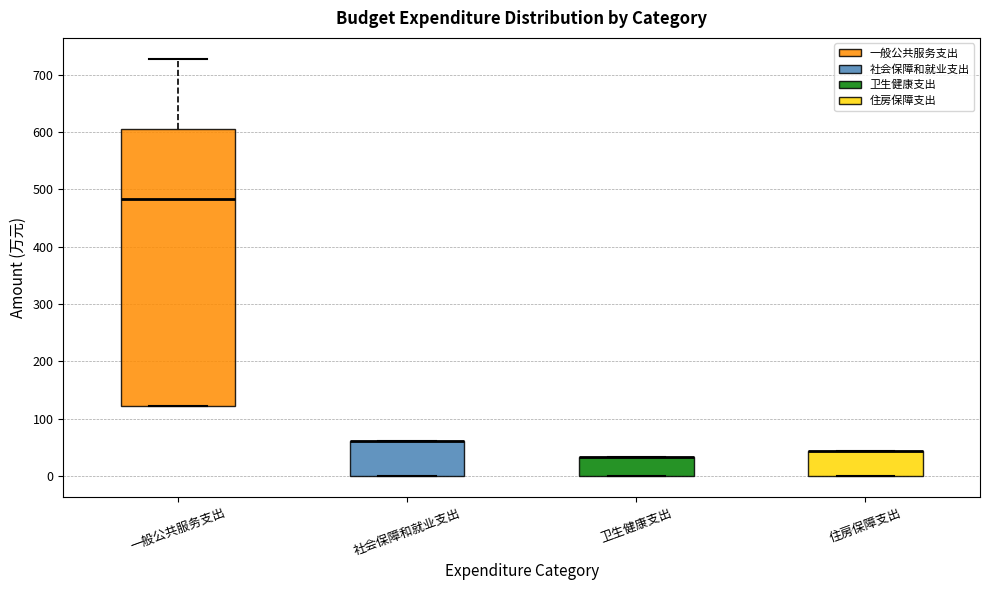

Comparing the boxes themselves (not the whiskers), which one is the tallest?

一般公共服务支出